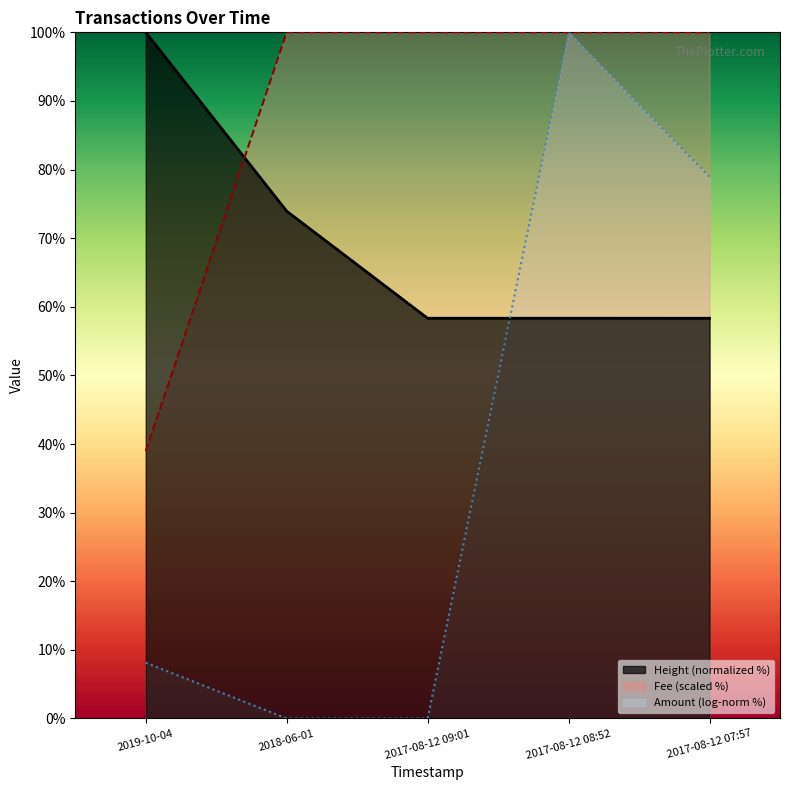

What position from the right is 2018-06-01?

4